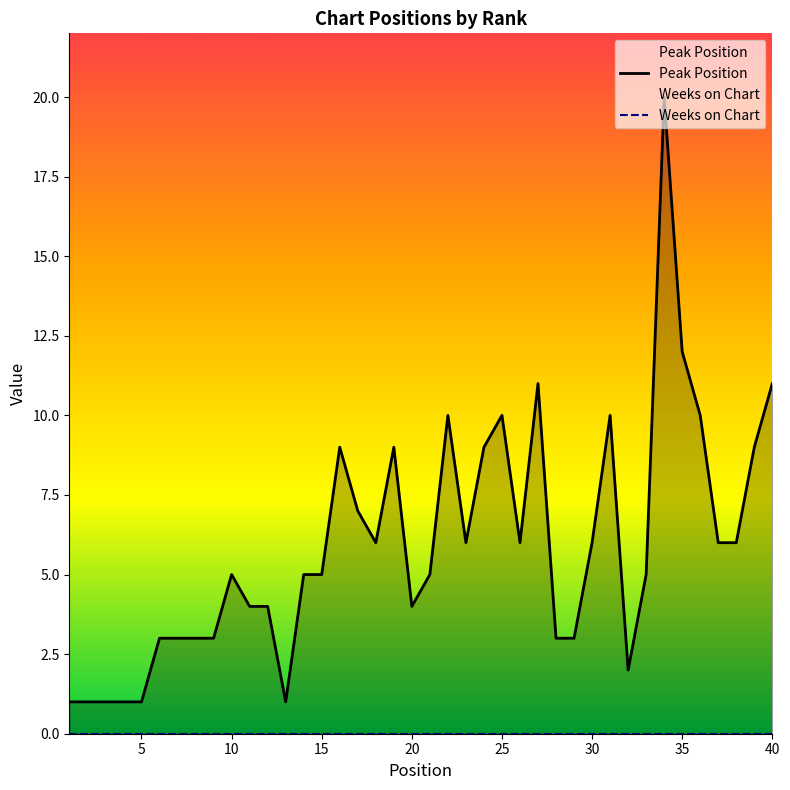

Reading left to right, list all the values displayed in this chart.

Peak Position: 1	1	1	1	1	3	3	3	3	5	4	4	1	5	5	9	7	6	9	4	5	10	6	9	10	6	11	3	3	6	10	2	5	20	12	10	6	6	9	11
Weeks on Chart: 0	0	0	0	0	0	0	0	0	0	0	0	0	0	0	0	0	0	0	0	0	0	0	0	0	0	0	0	0	0	0	0	0	0	0	0	0	0	0	0